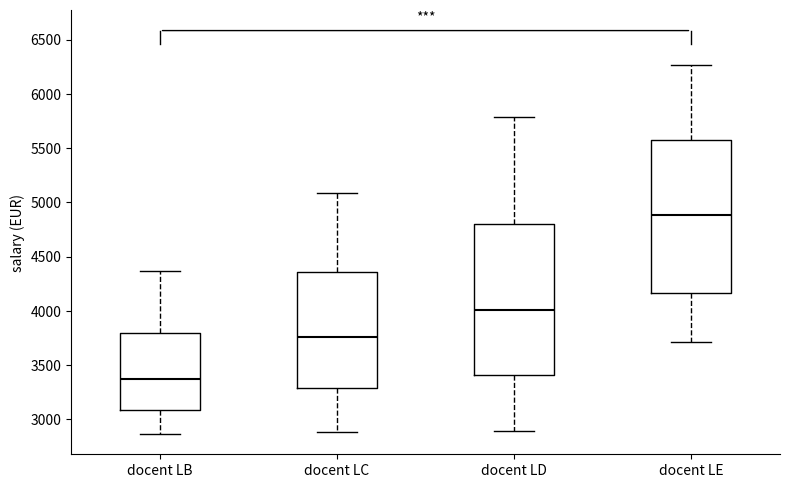

Reading left to right, transcribe this box plot: for each box, give where its median line is, the range the box spans, and where its two whiskers end, as read against the y-axis. The values are not printed on the chart, so give them approximately, as read against the axis.

docent LB: median 3350, box 3100 to 3800, whiskers 2850 to 4350
docent LC: median 3750, box 3300 to 4350, whiskers 2900 to 5100
docent LD: median 4000, box 3400 to 4800, whiskers 2900 to 5800
docent LE: median 4900, box 4150 to 5600, whiskers 3700 to 6250